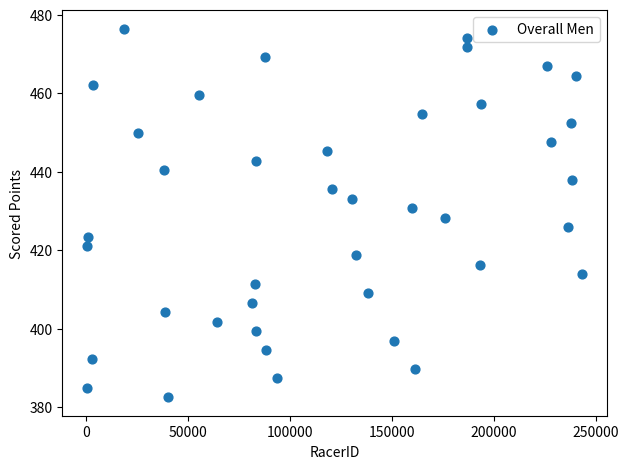

What is the range of X values (max minus min)?

242734.0